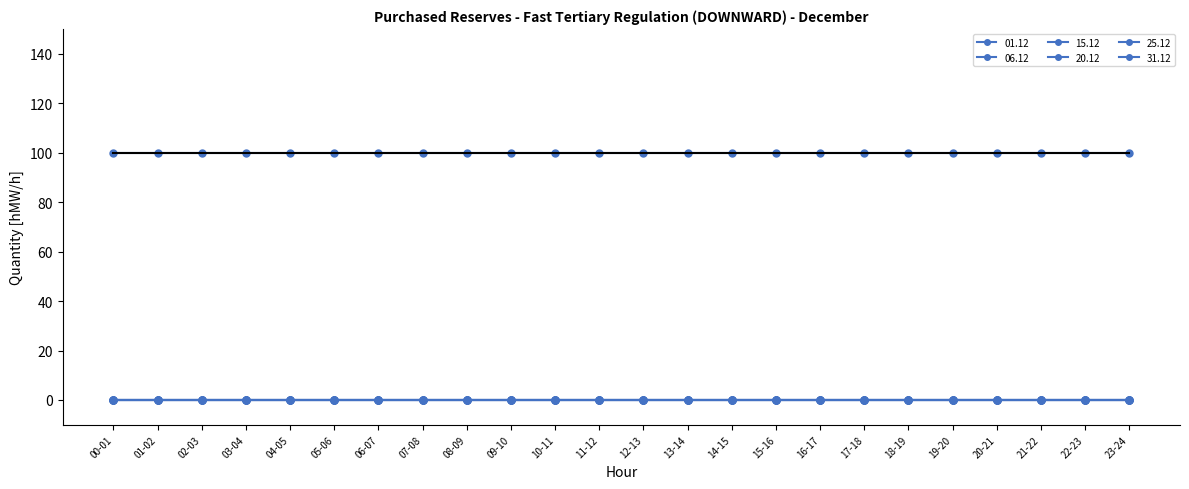

Which series has the widest spread of values?

01.12